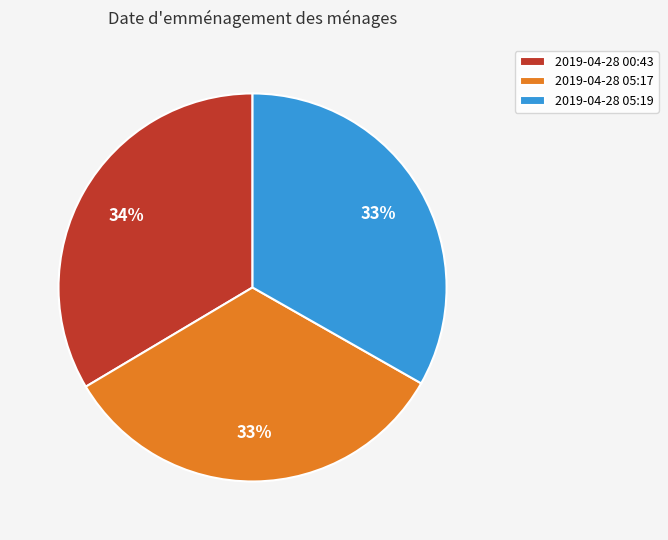

Is it true that 2019-04-28 00:43 is 34% of the pie?

True